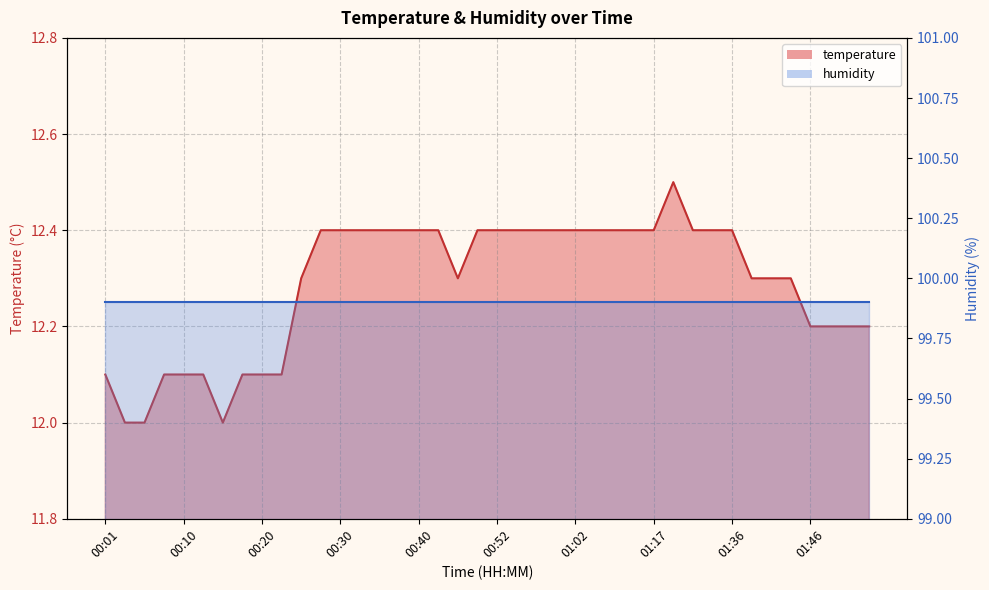

How many points are lower than both their immediate neighbors (excluding endpoints)?

2